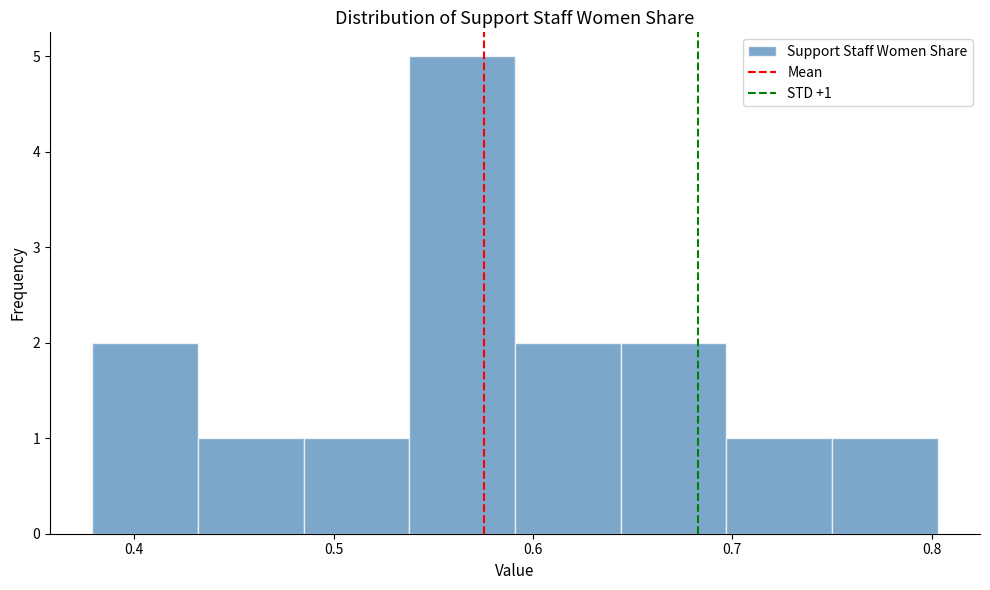

Which range on the x-axis has the tallest bar?

0.538 to 0.591